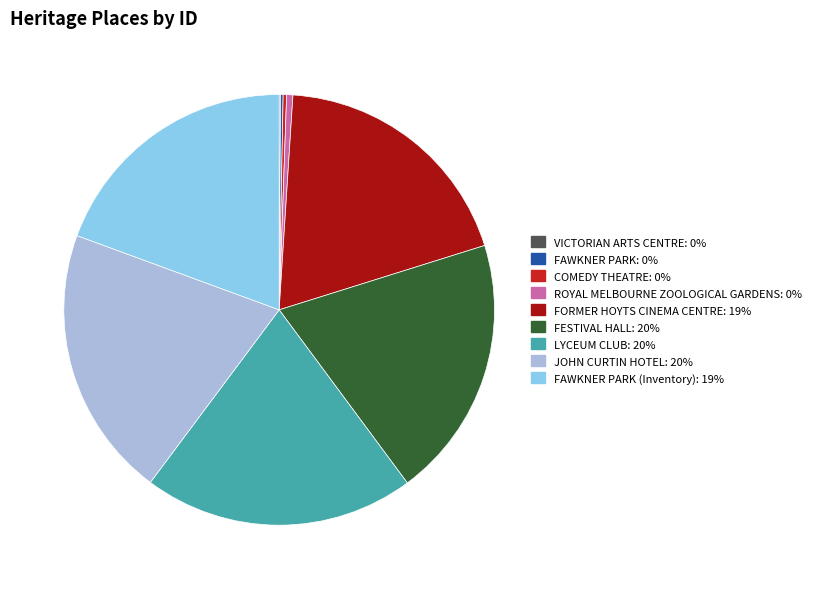

What is the ratio of the value at FESTIVAL HALL: 20% to the value at LYCEUM CLUB: 20%?

1.0